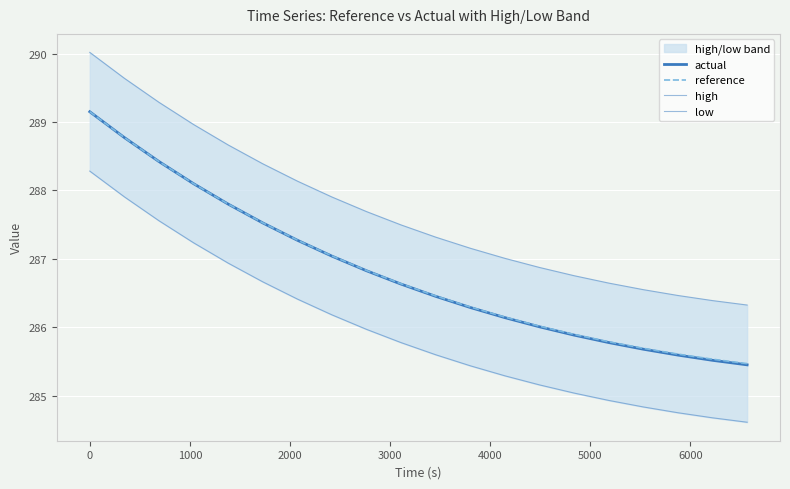

True or false: reference and actual intersect in this chart.

True